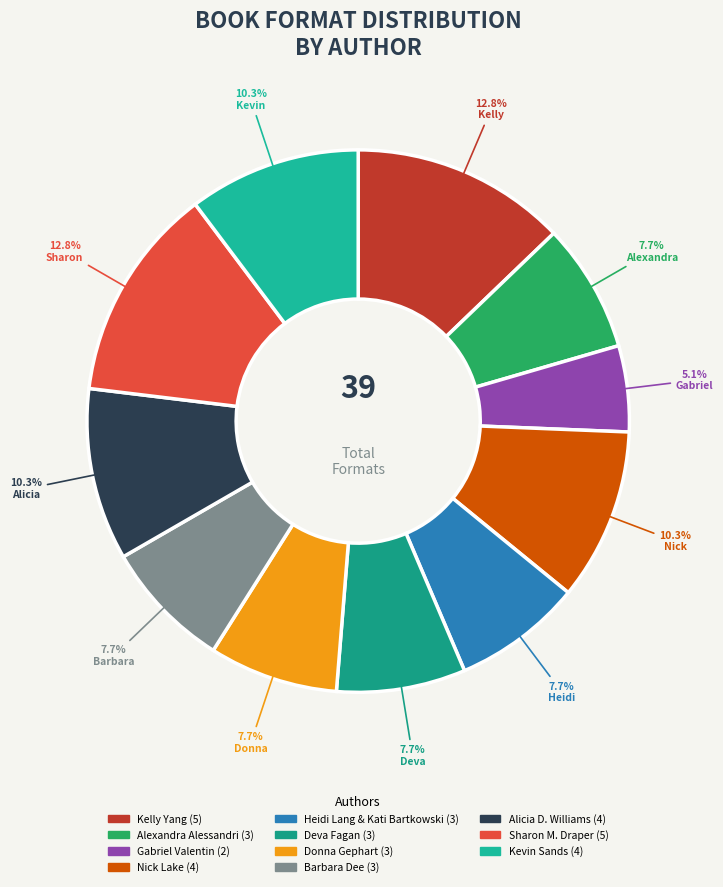

To the nearest percent, what is the difference between the Donna Gephart and Gabriel Valentin slice percentages?

3%